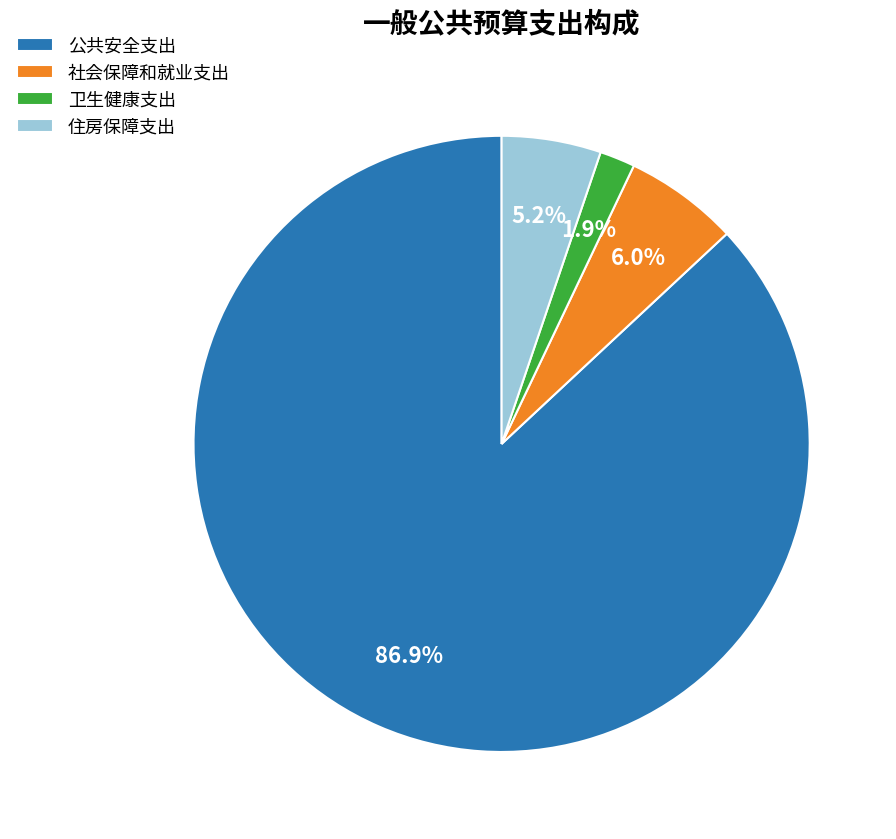

Between 卫生健康支出 and 社会保障和就业支出, which is larger?

社会保障和就业支出